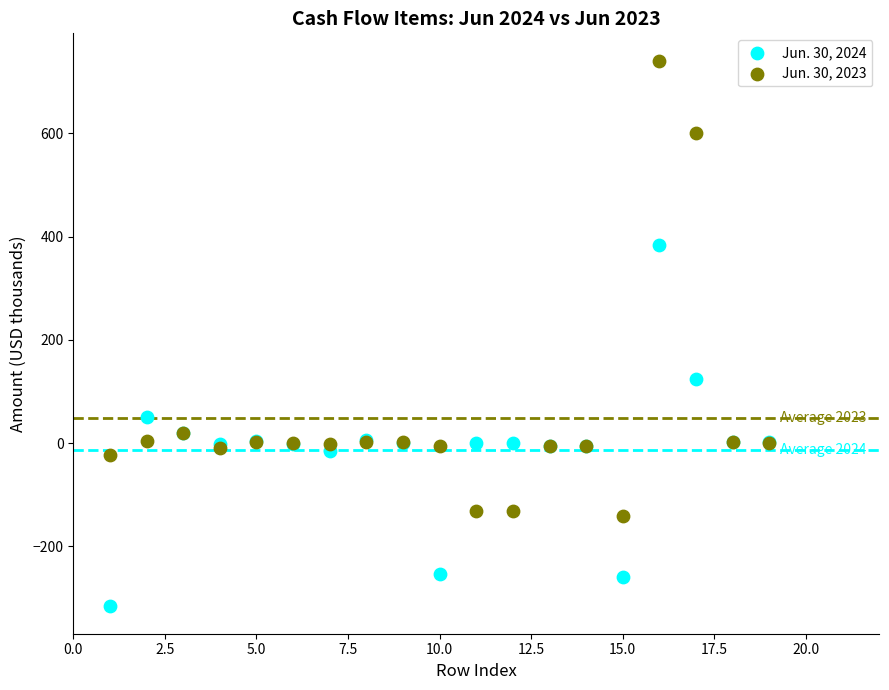

What are all the series names shown in the legend?

Jun. 30, 2024, Jun. 30, 2023